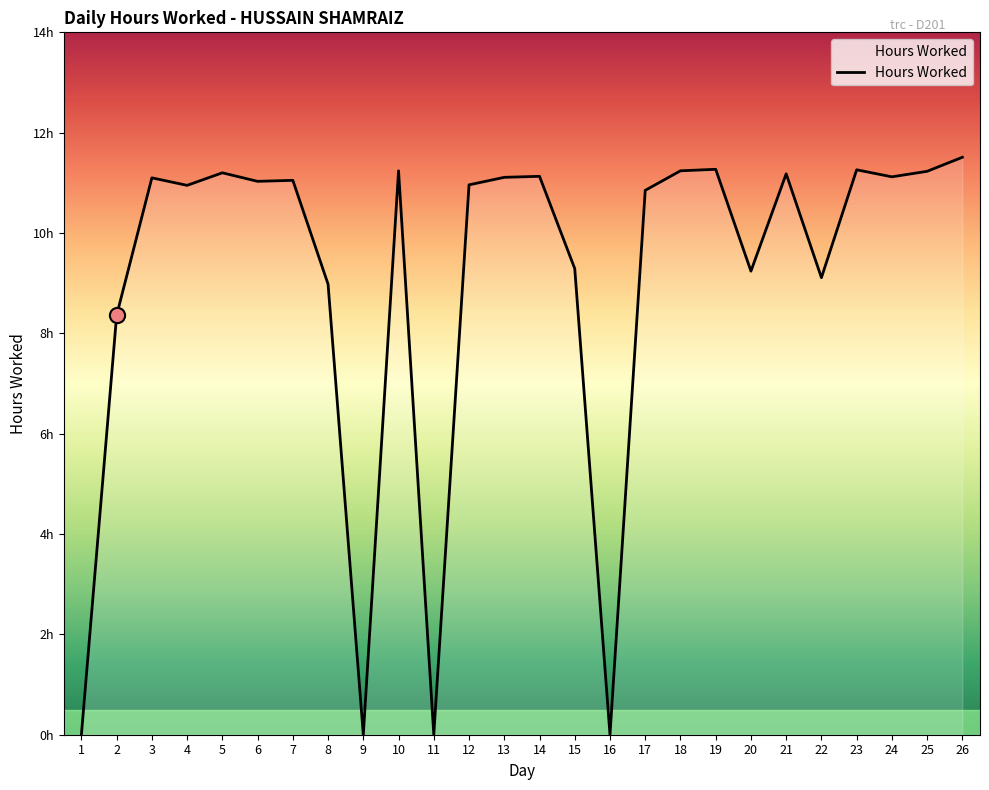

Is this an area chart (filled region under the line)?

Yes